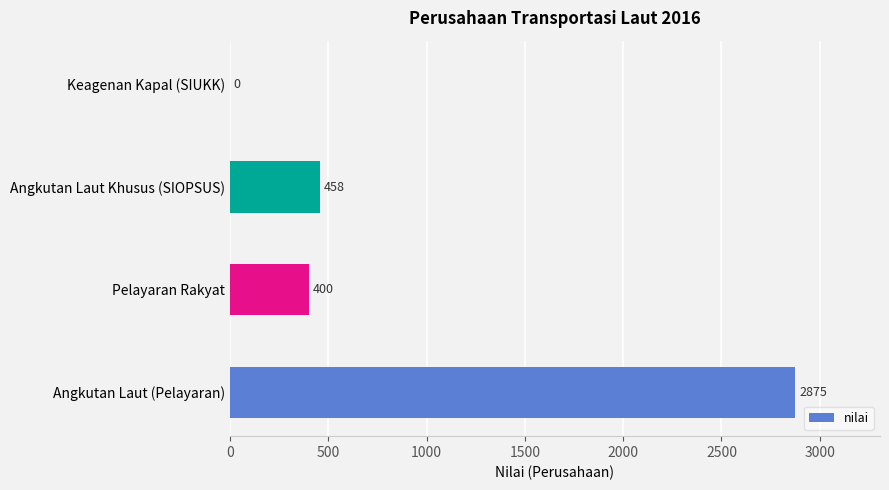

What is the sum of the values at Keagenan Kapal (SIUKK) and Pelayaran Rakyat?

400